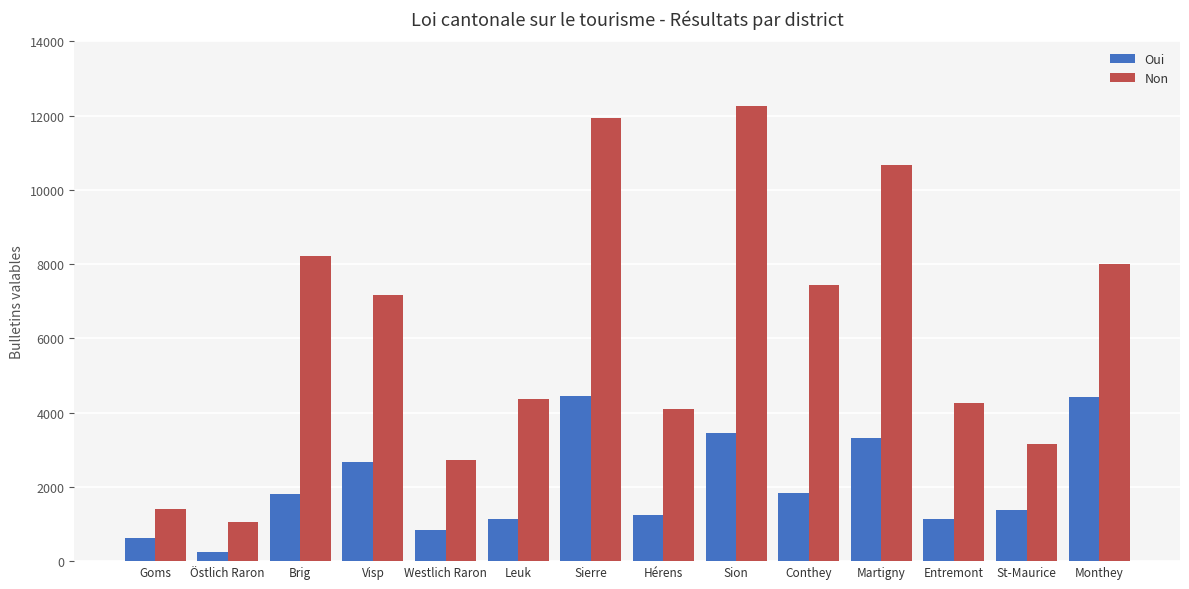

How many categories are shown in the chart?

14